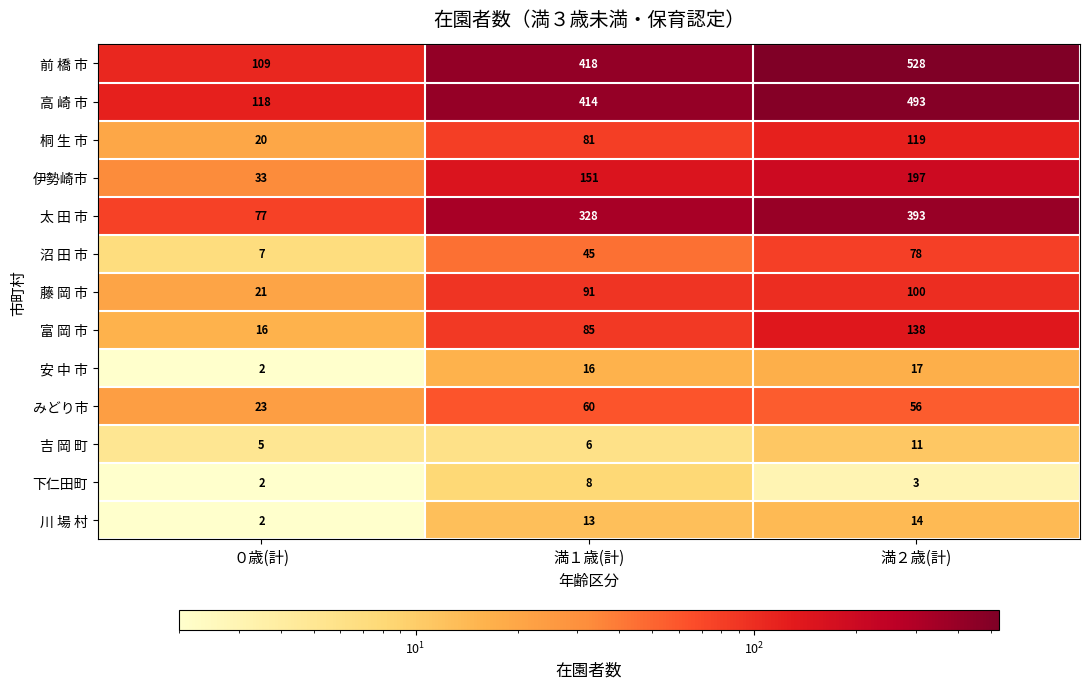

Between 満１歳(計) and 満２歳(計), which series saw the biggest shift?

前 橋 市